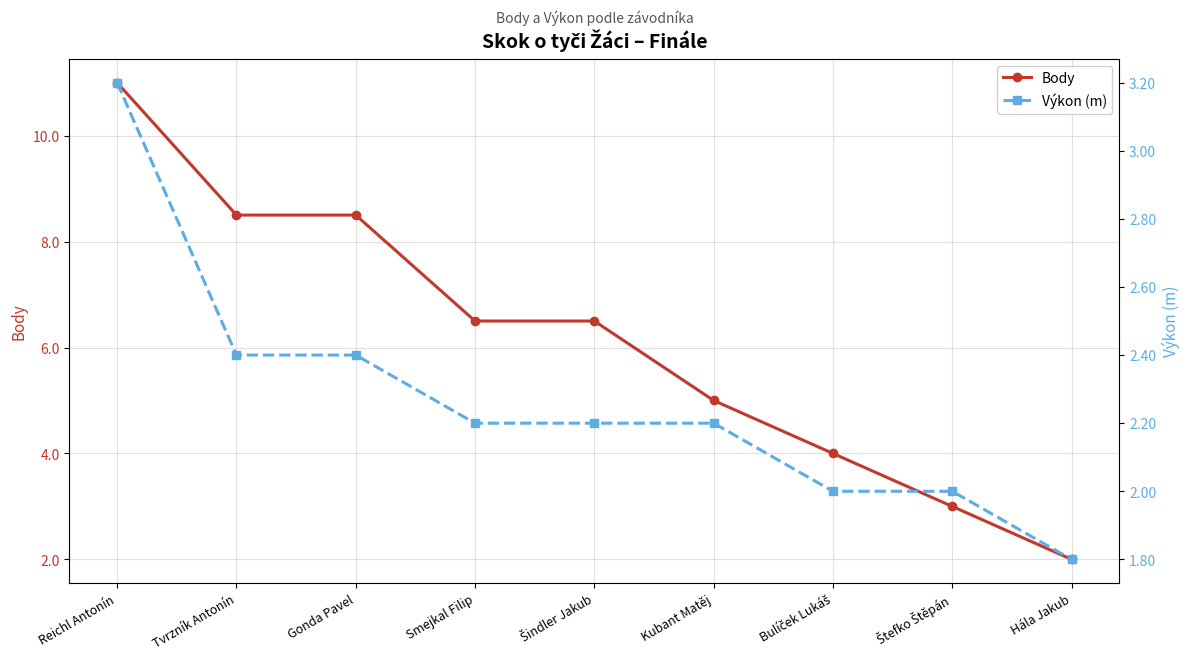

Which series has the largest range (max minus min)?

Body